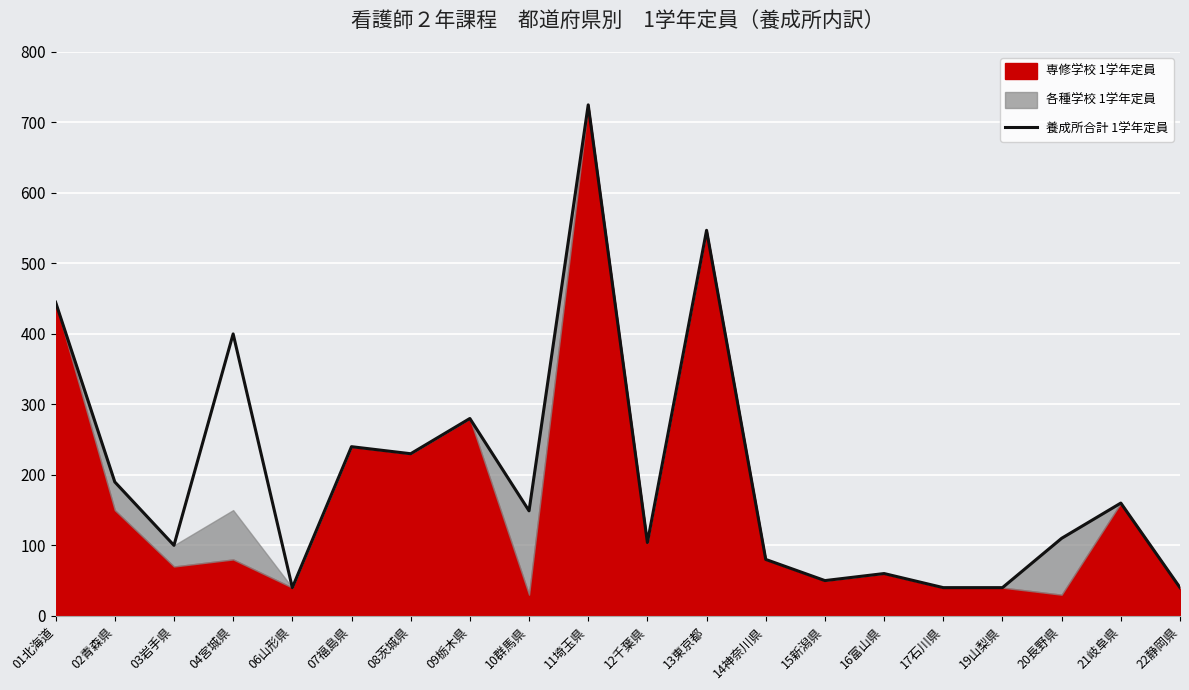

What is the highest value of the 養成所合計 1学年定員 series?

725